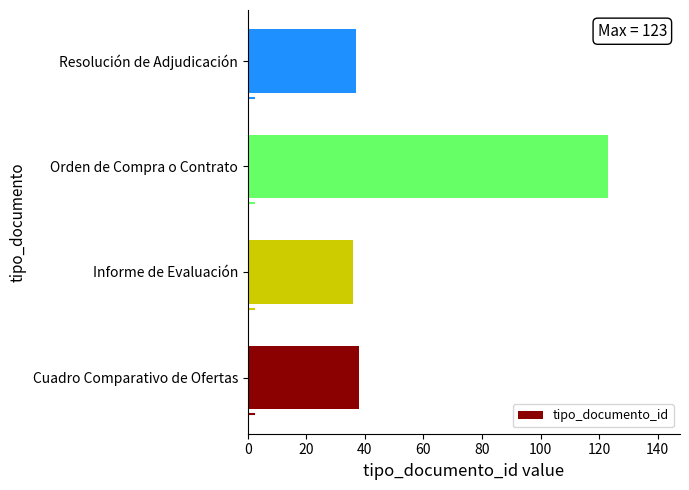

What is the maximum value shown in the chart?

123